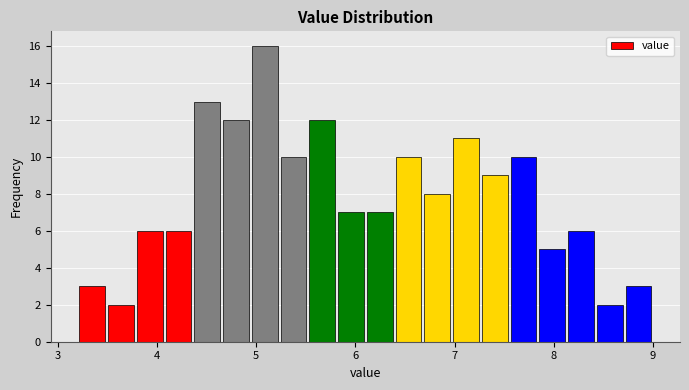

Read against the x-axis, roughly where is the centre of the tallest bar?

5.1